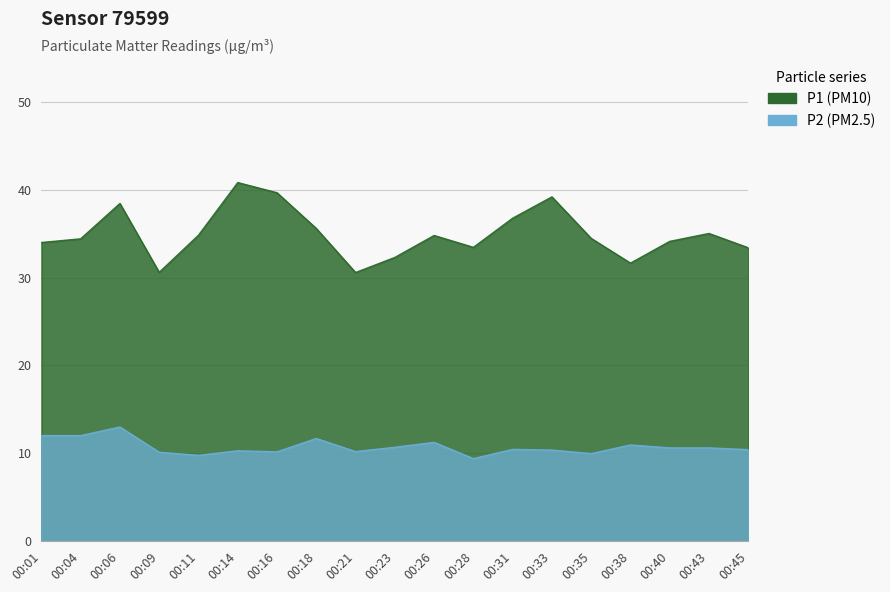

Does the chart display data point markers on the line(s)?

No